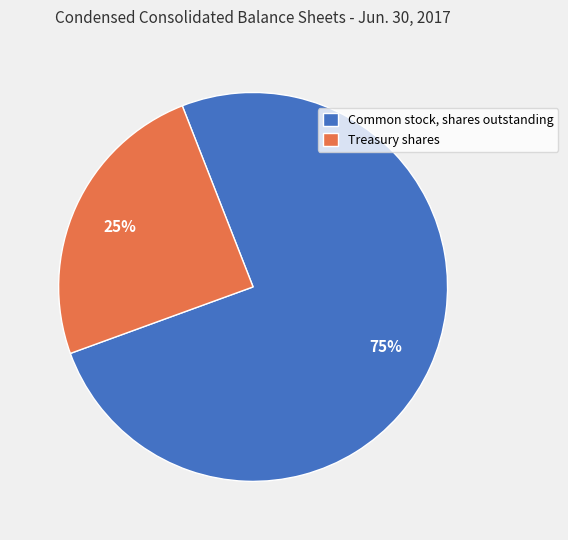

Approximately how many times larger is the value at Treasury shares compared to Common stock, shares outstanding?

0.3